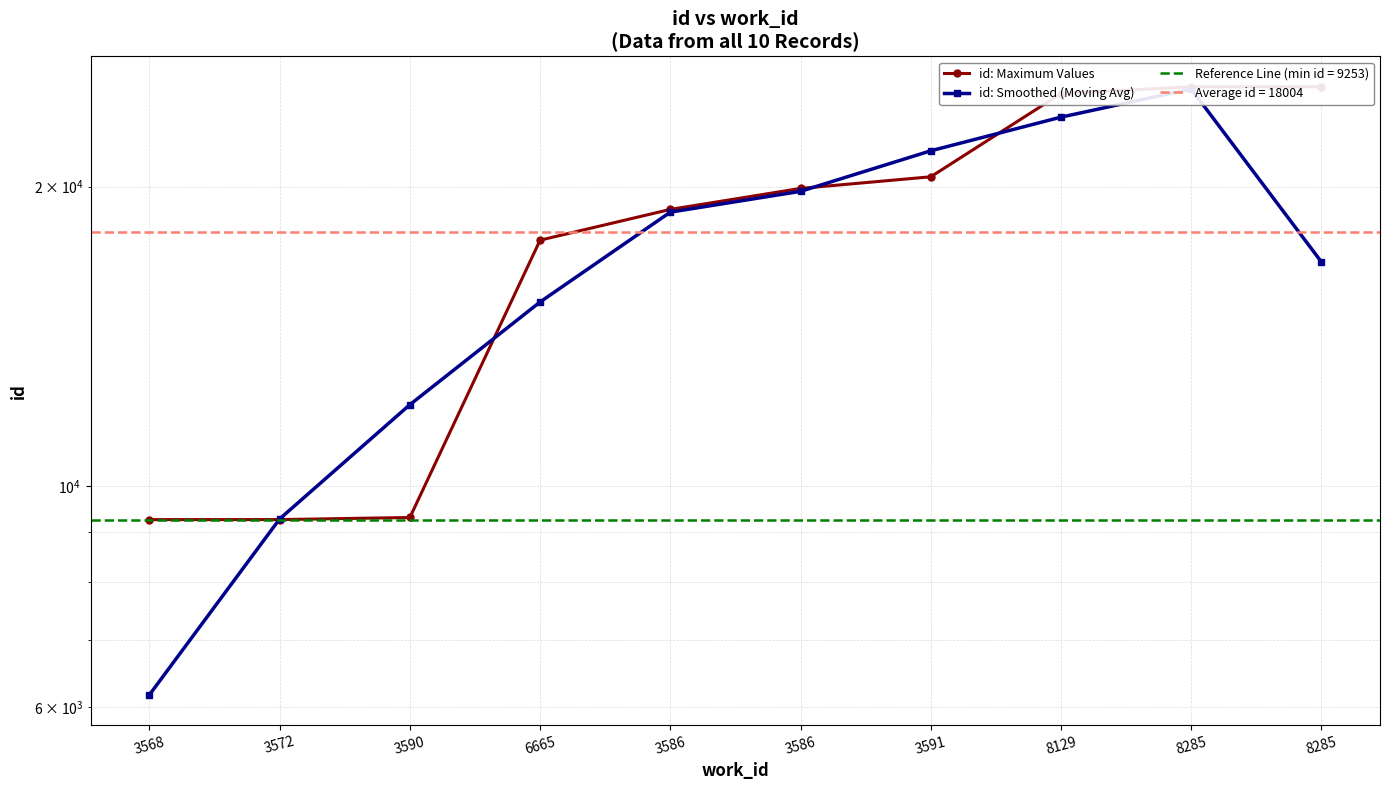

Is the value of id: Maximum Values at 3568 greater than the value of id: Smoothed (Moving Avg) at 8285?

No